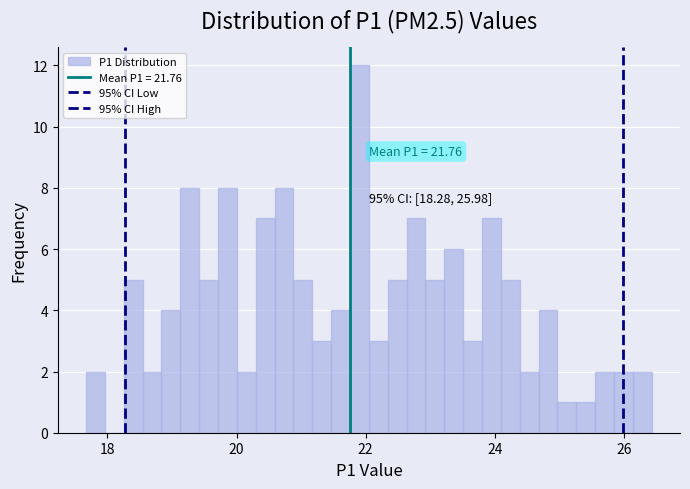

Read against the x-axis, roughly where is the centre of the tallest bar?

22.0